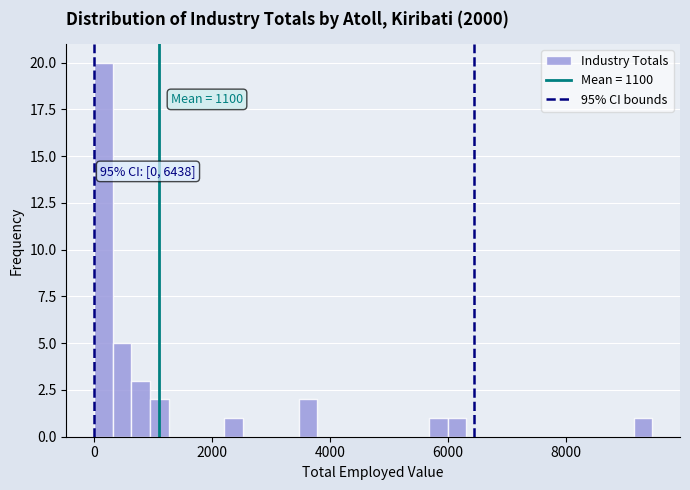

Around what value on the x-axis is the tallest bar? Give the approximate position of its centre, as read against the axis.

200